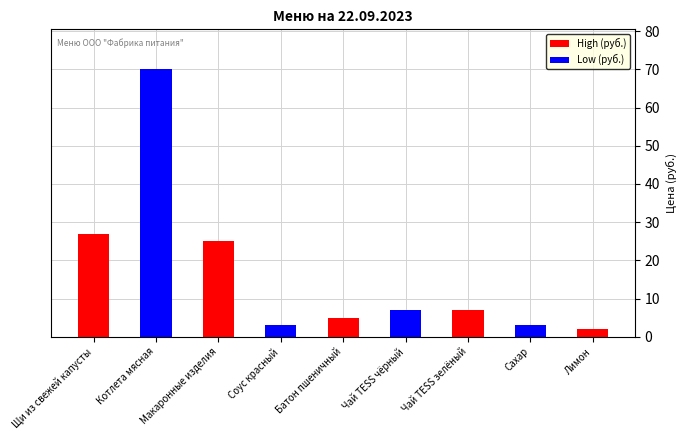

Rank the categories by value from highest to lowest.

Котлета мясная, Щи из свежей капусты, Макаронные изделия, Чай TESS чёрный, Чай TESS зелёный, Батон пшеничный, Соус красный, Сахар, Лимон